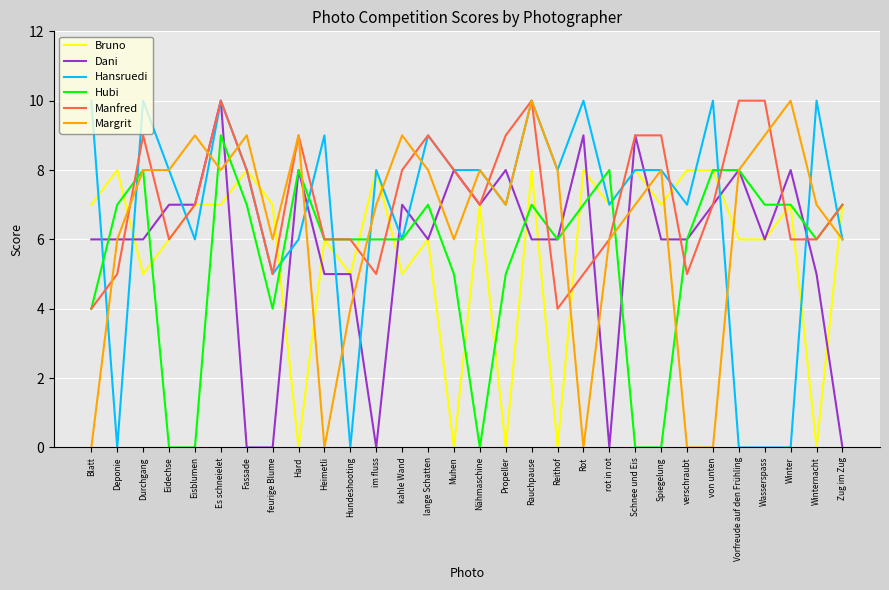

What position from the left is von unten?

25